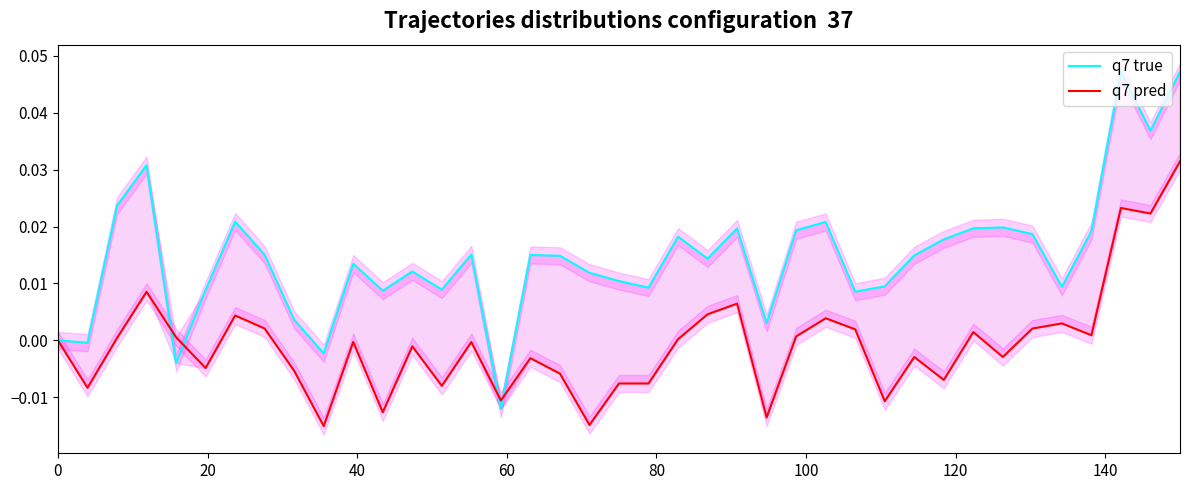

Rank the series by their maximum value, from lowest to highest.

q7 pred, q7 true